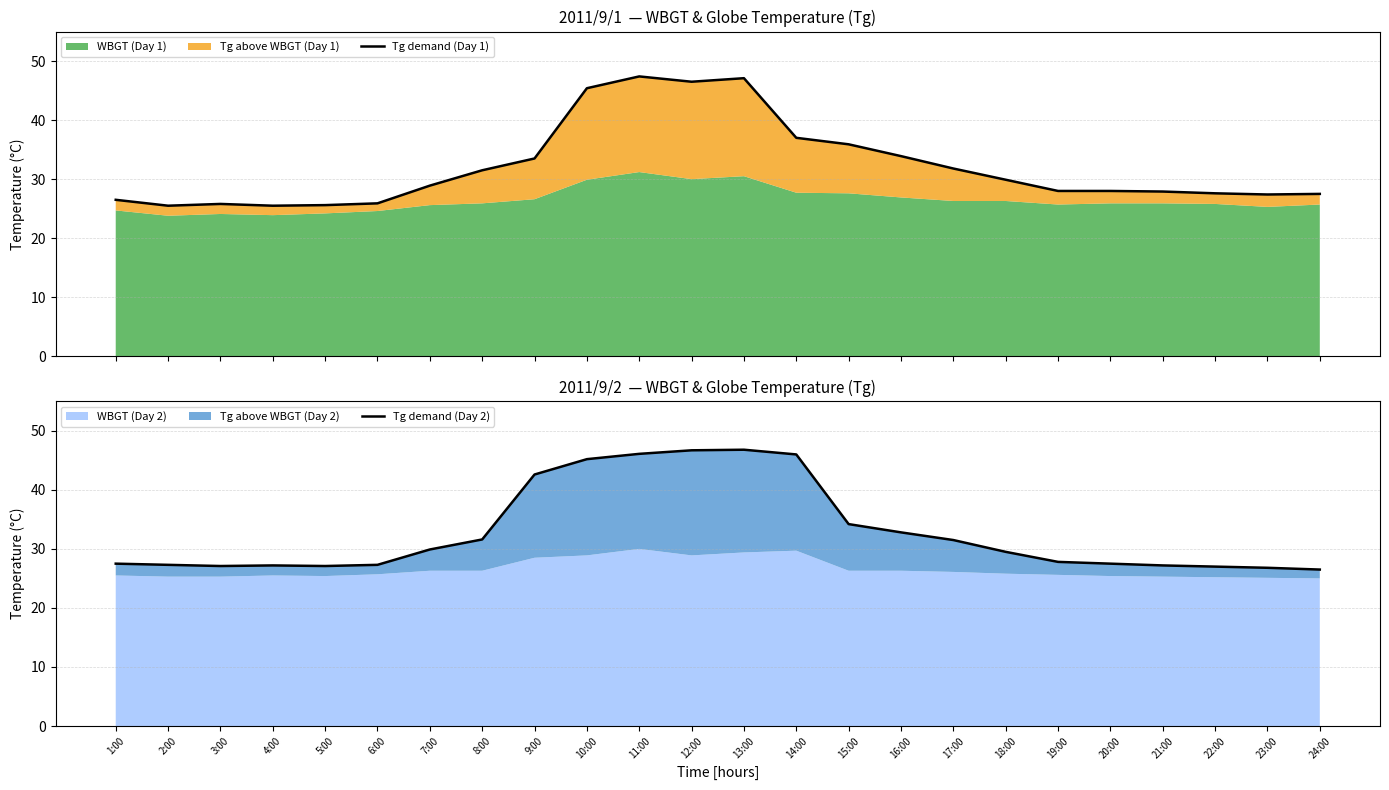

After their last crossing, which series has the higher values: Tg demand (Day 2) or Tg demand (Day 1)?

Tg demand (Day 1)